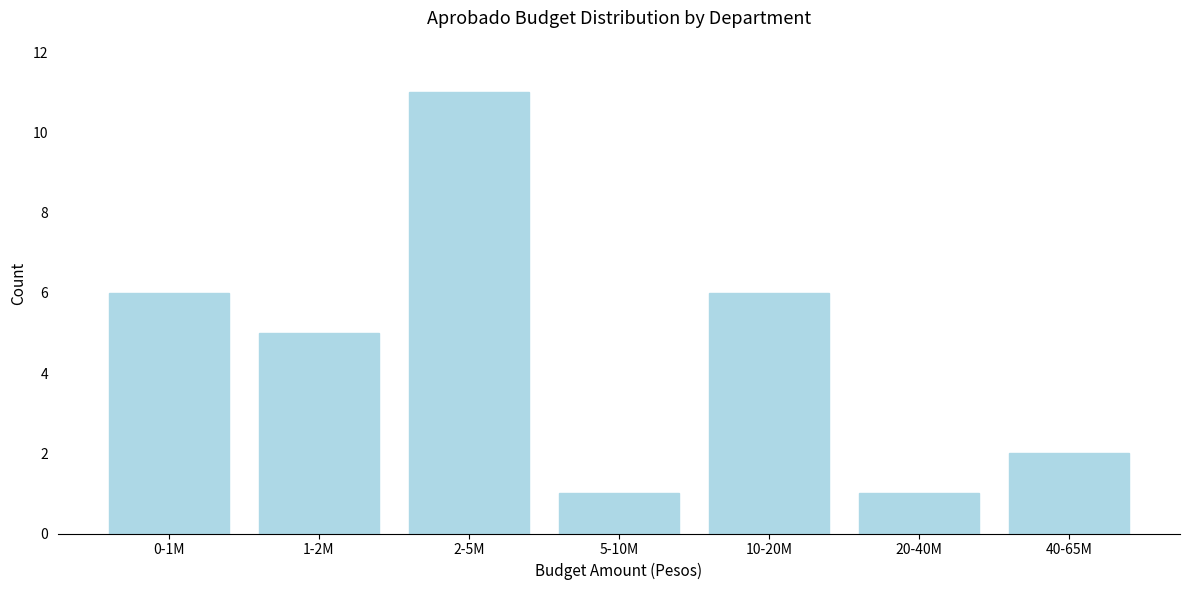

Reading left to right, list all the values displayed in this chart.

0-1M=6	1-2M=5	2-5M=11	5-10M=1	10-20M=6	20-40M=1	40-65M=2